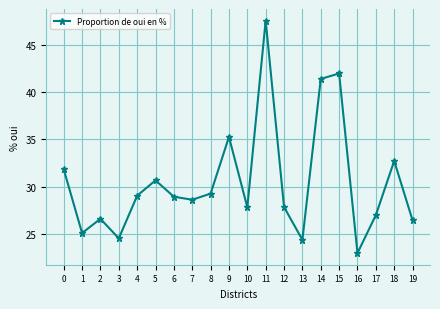

What is the value of the 3rd point from the left?

26.6